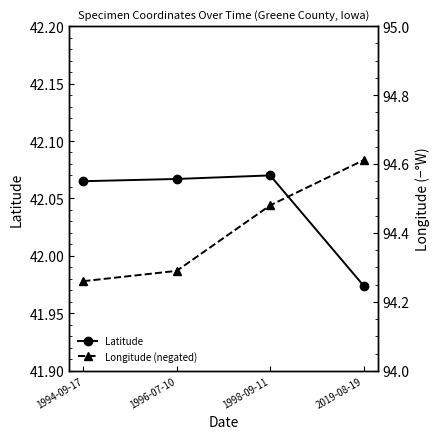

At which category is the sum across all series the highest?

2019-08-19